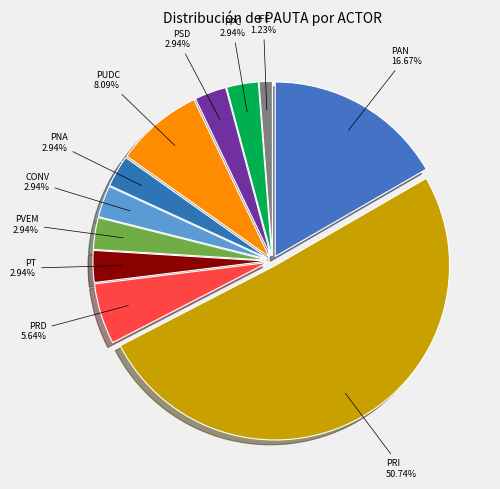

Combined, do PAN and PT account for over 50%?

No